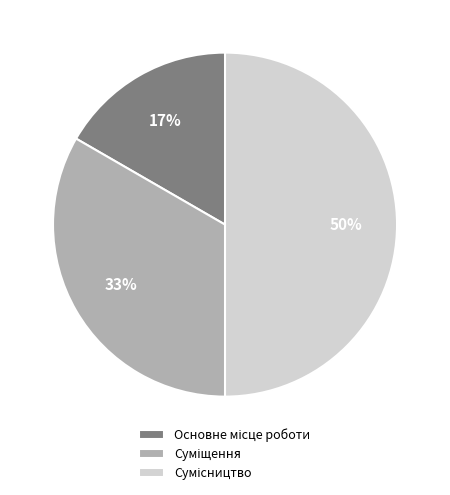

To the nearest percent, what is the difference between the largest and smallest slice percentages?

33%